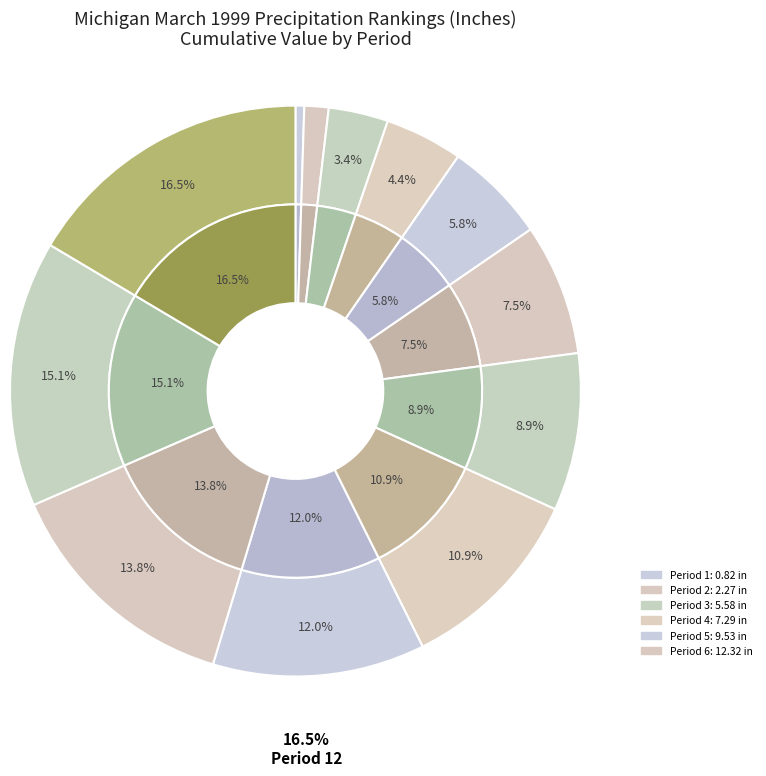

What portion of the pie excludes 1?

99.5%